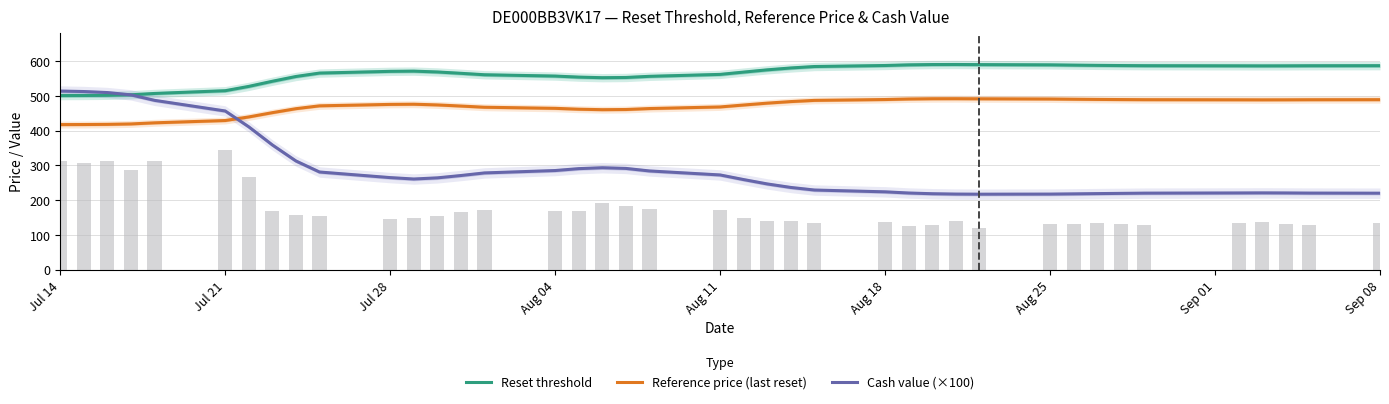

True or false: Reference price (last reset) and Reset threshold intersect in this chart.

False